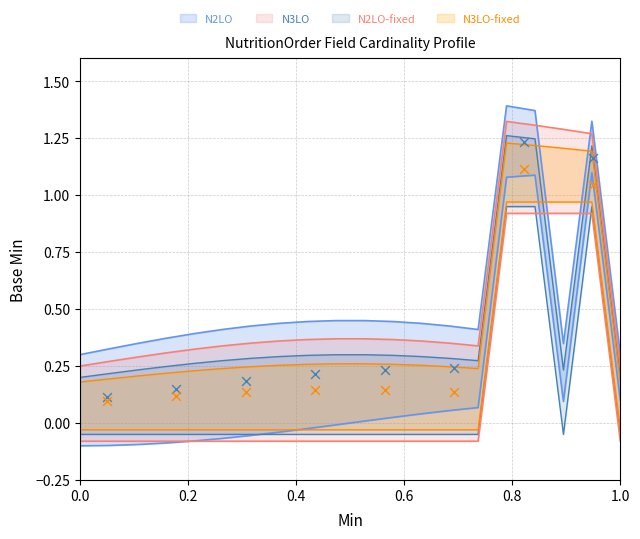

What are all the series names shown in the legend?

N2LO, N2LO-fixed, N3LO, N3LO-fixed